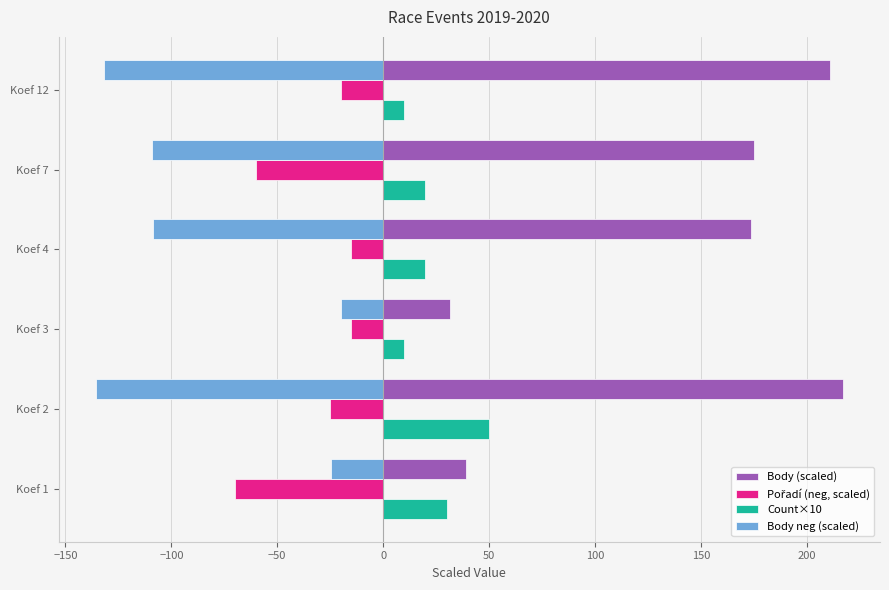

What is the average value of the Body (scaled) series?

141.3